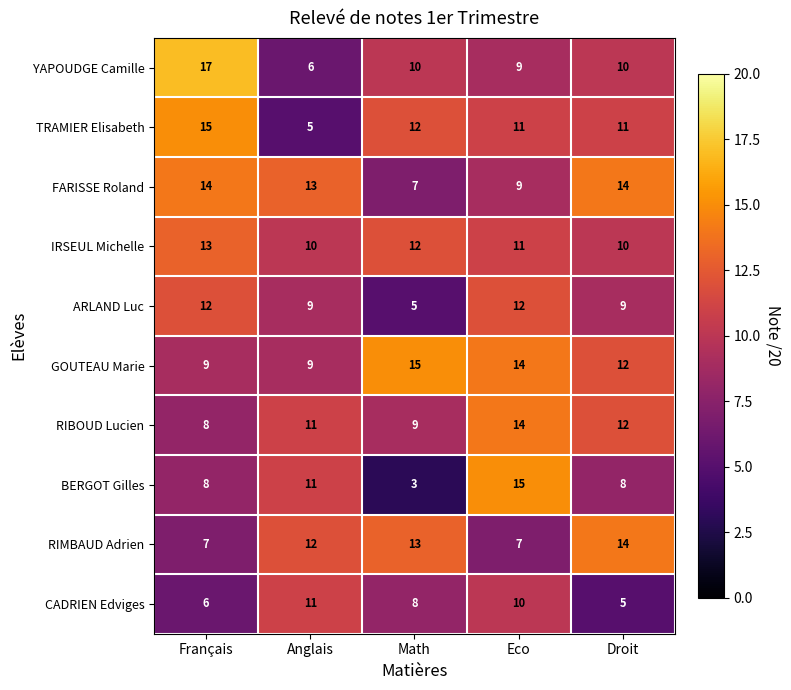

At which category is the sum across all series the highest?

Eco